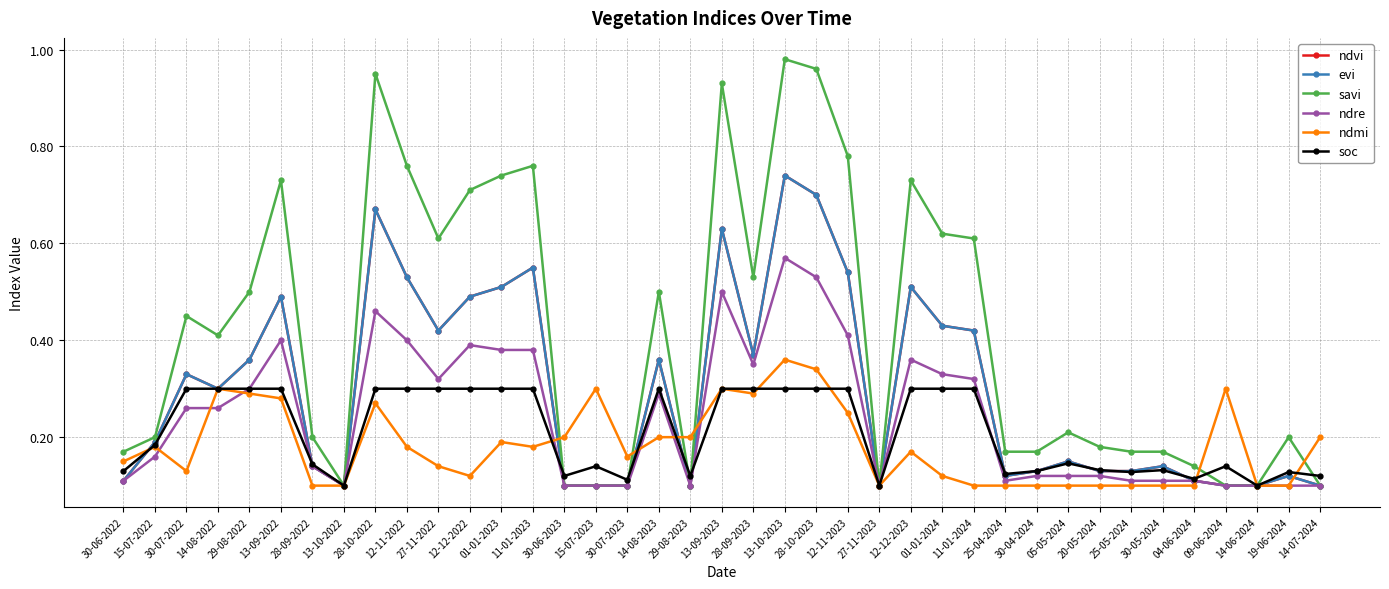

Is this an area chart (filled region under the line)?

No